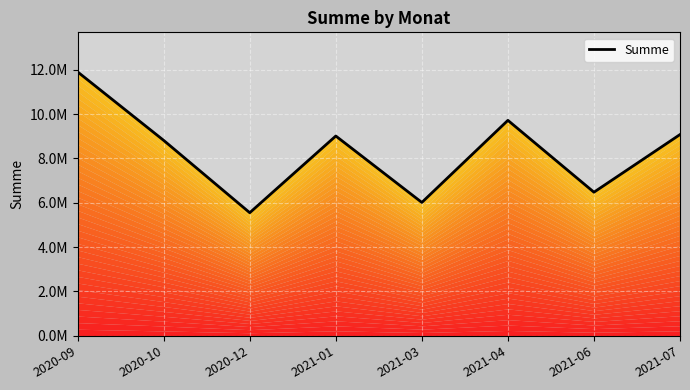

The chart shows a value of 6014000.0 at 2021-03. True or false?

True